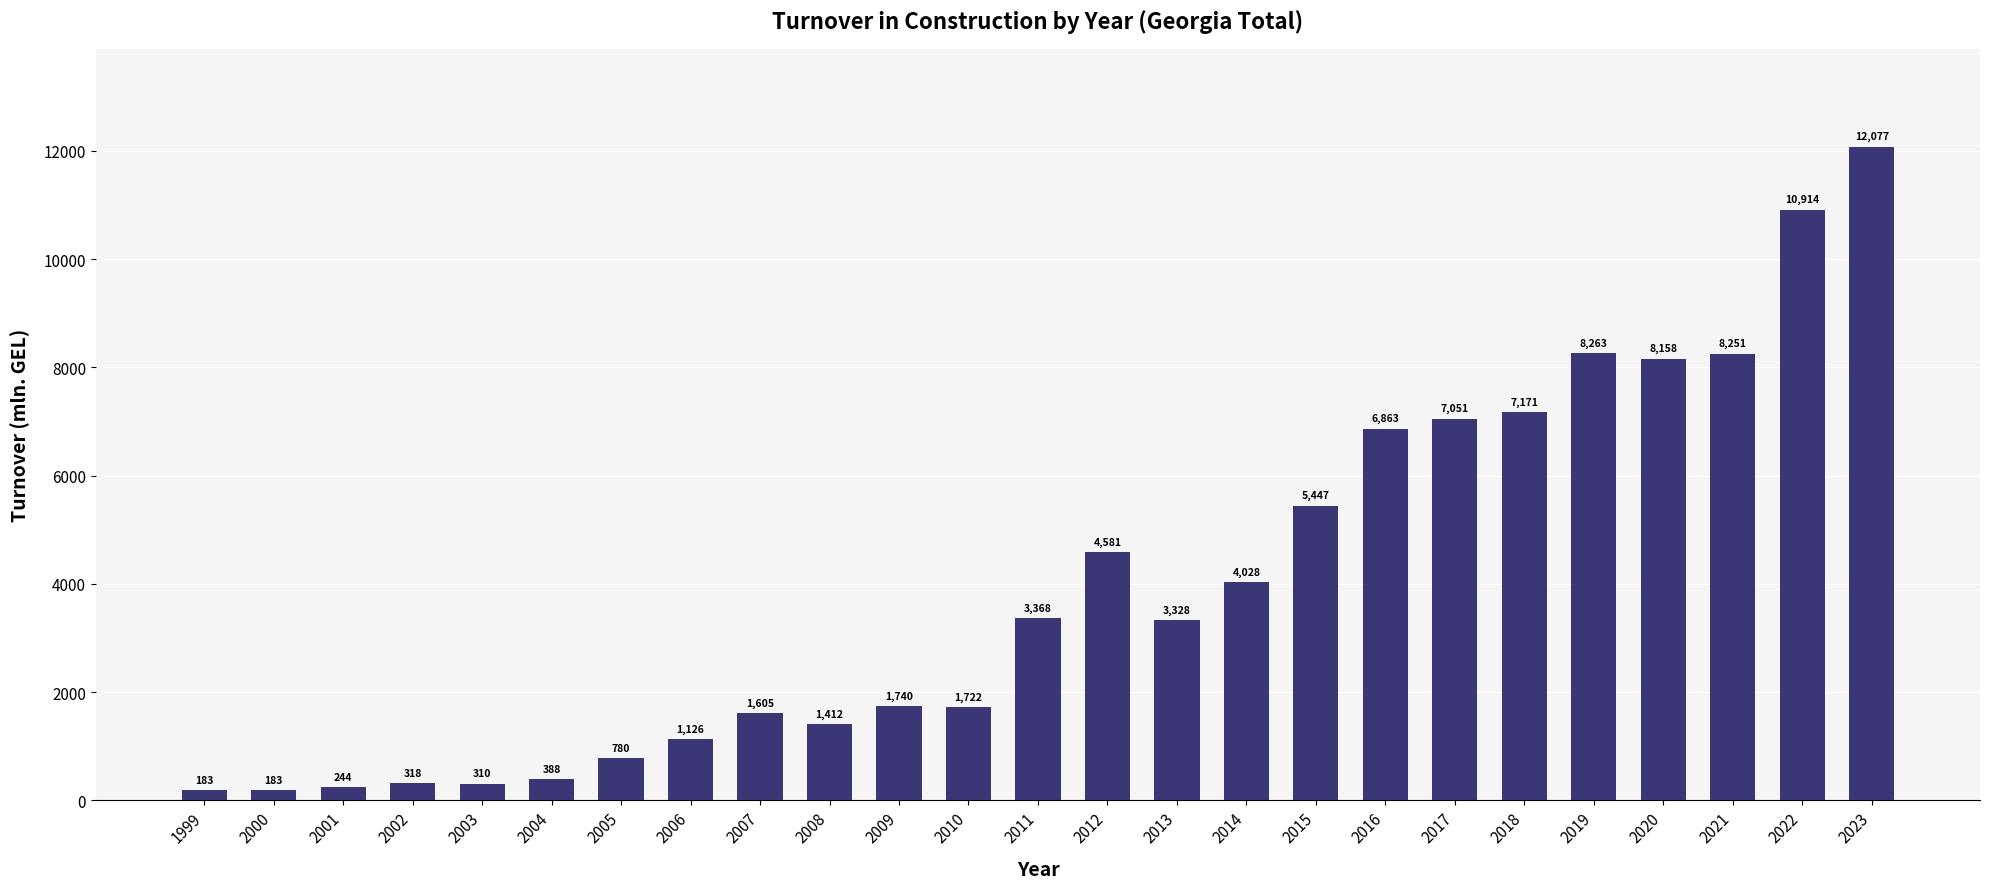

Are the bars grouped side by side (vs. stacked)?

No